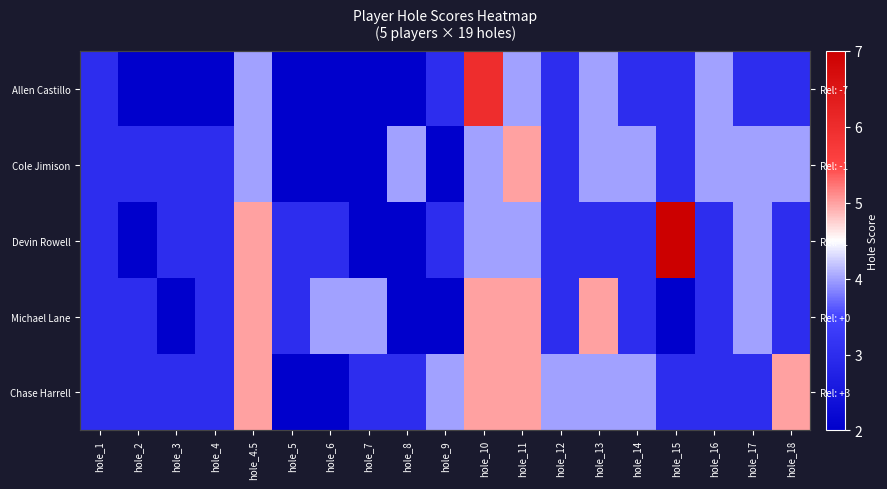

Which series has the widest spread of values?

Devin Rowell